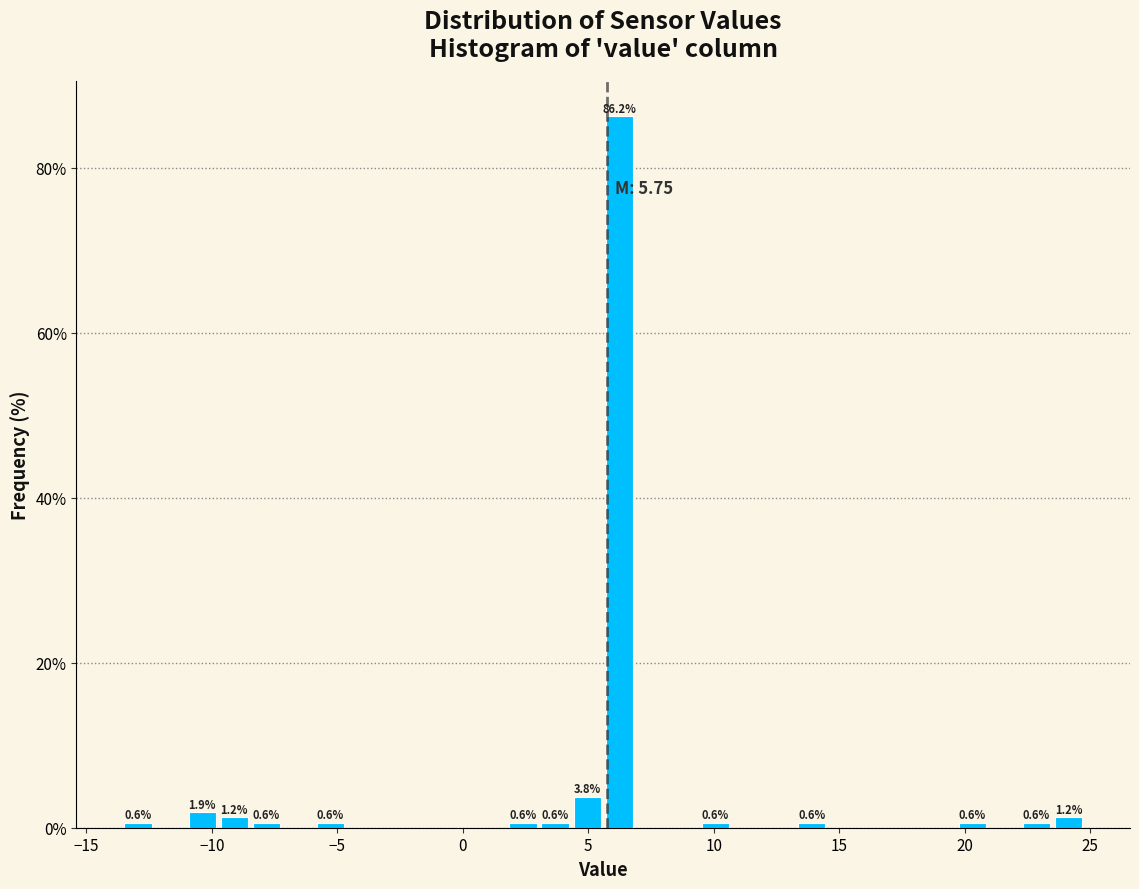

Around what value on the x-axis is the tallest bar? Give the approximate position of its centre, as read against the axis.

6.0